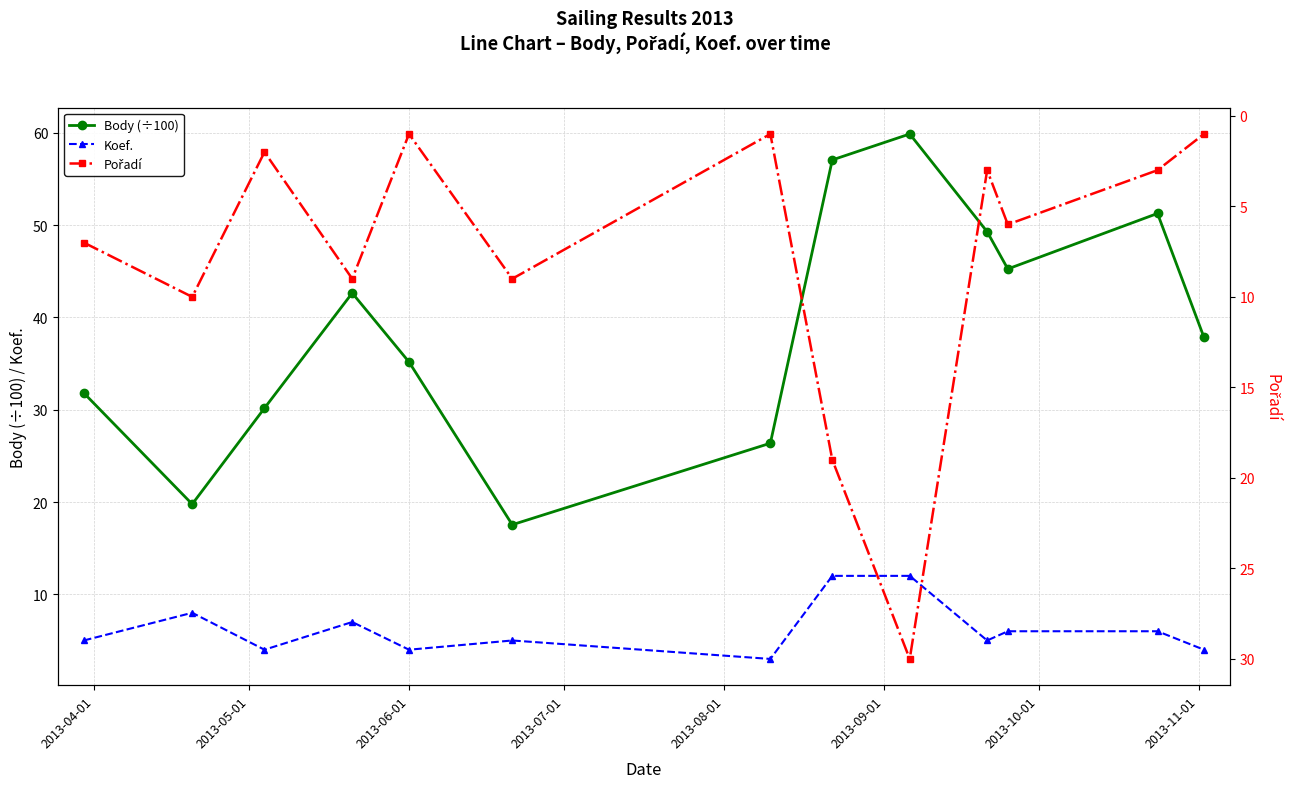

What are all the series names shown in the legend?

Body (÷100), Koef., Pořadí